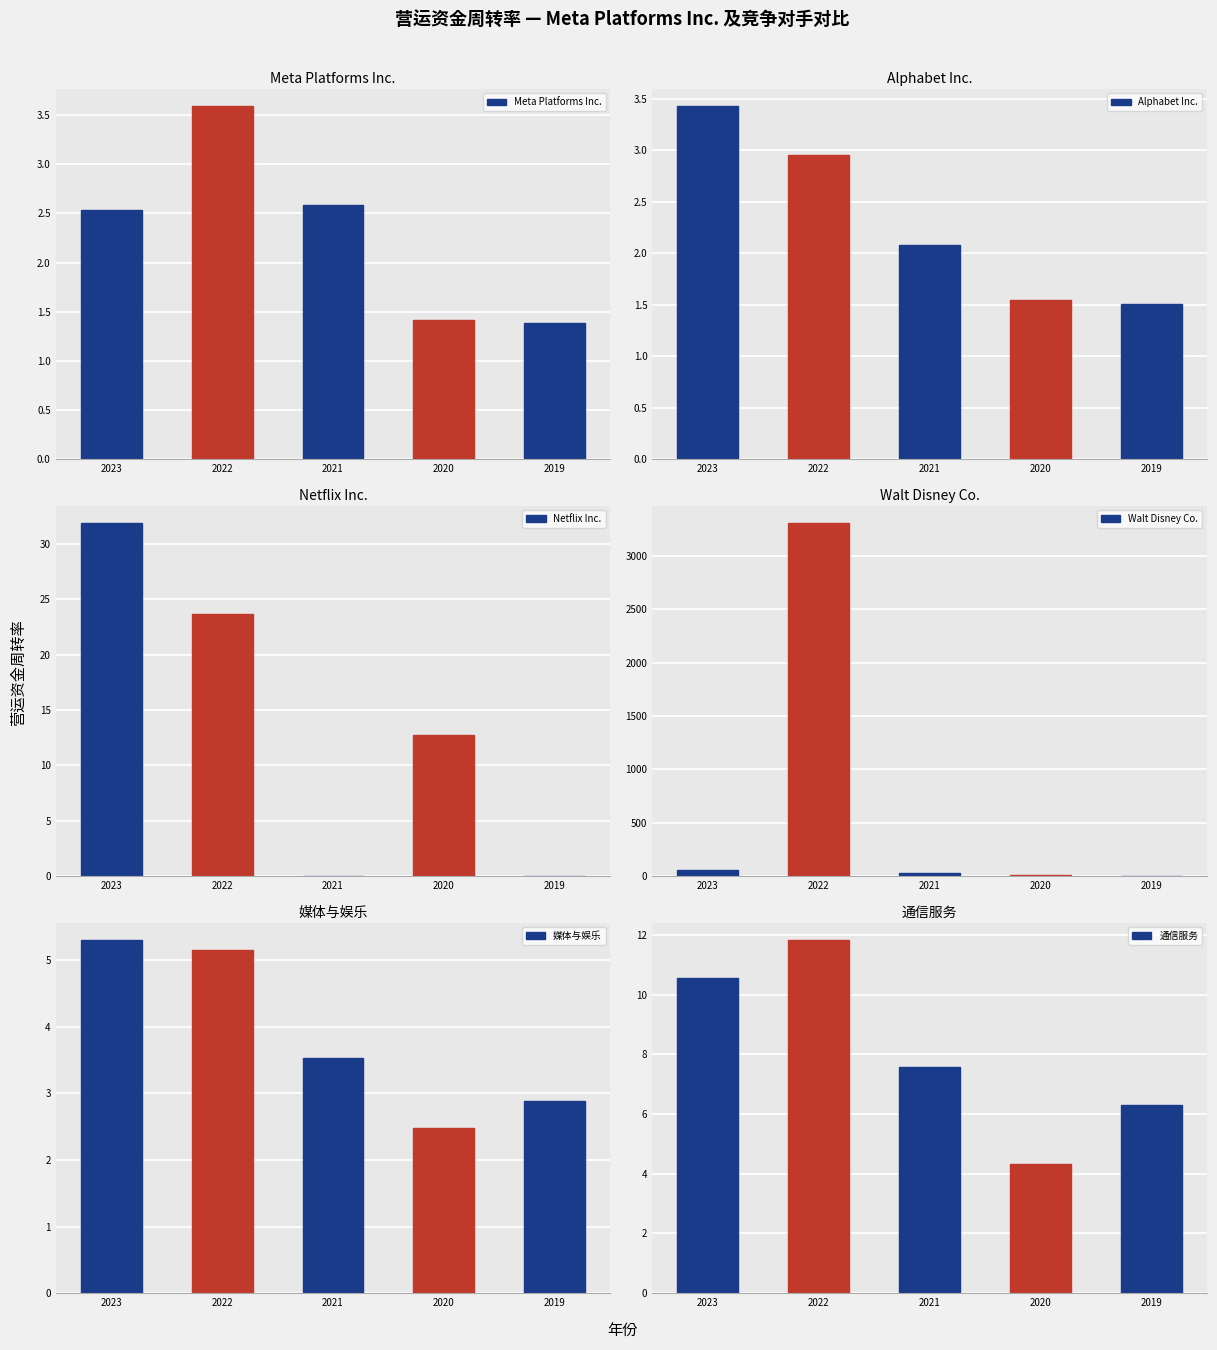

Is the value of Walt Disney Co. at 2023 greater than the value of Alphabet Inc. at 2023?

Yes